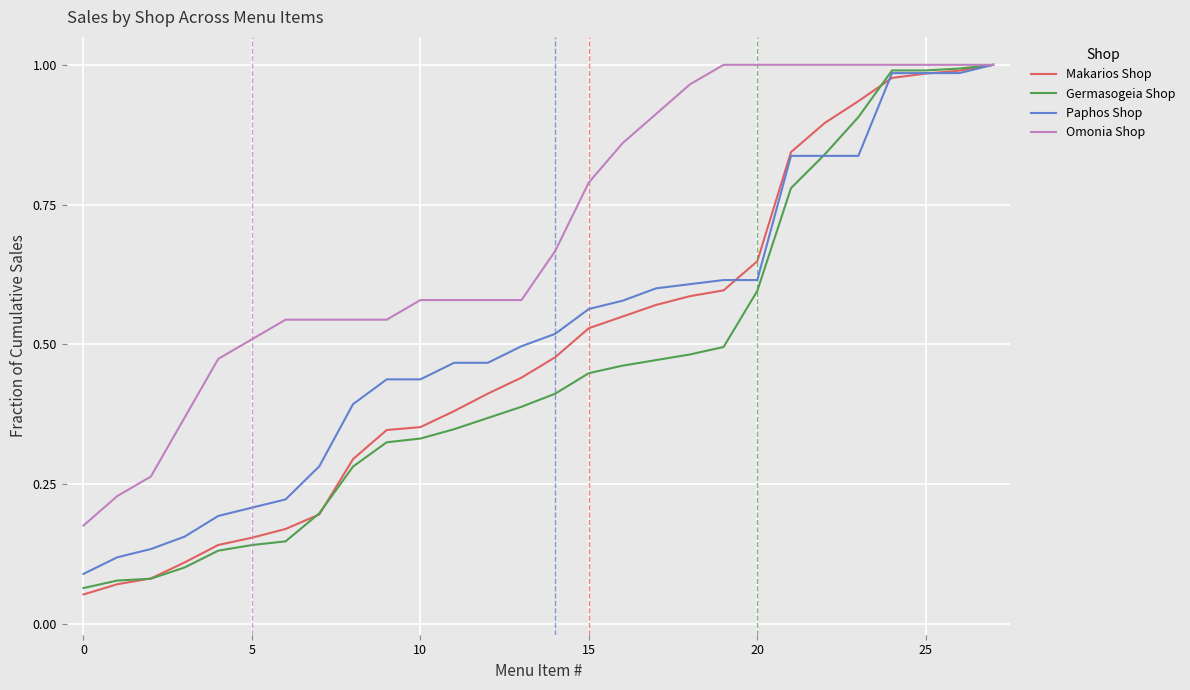

Which series has the largest total across all categories?

Omonia Shop